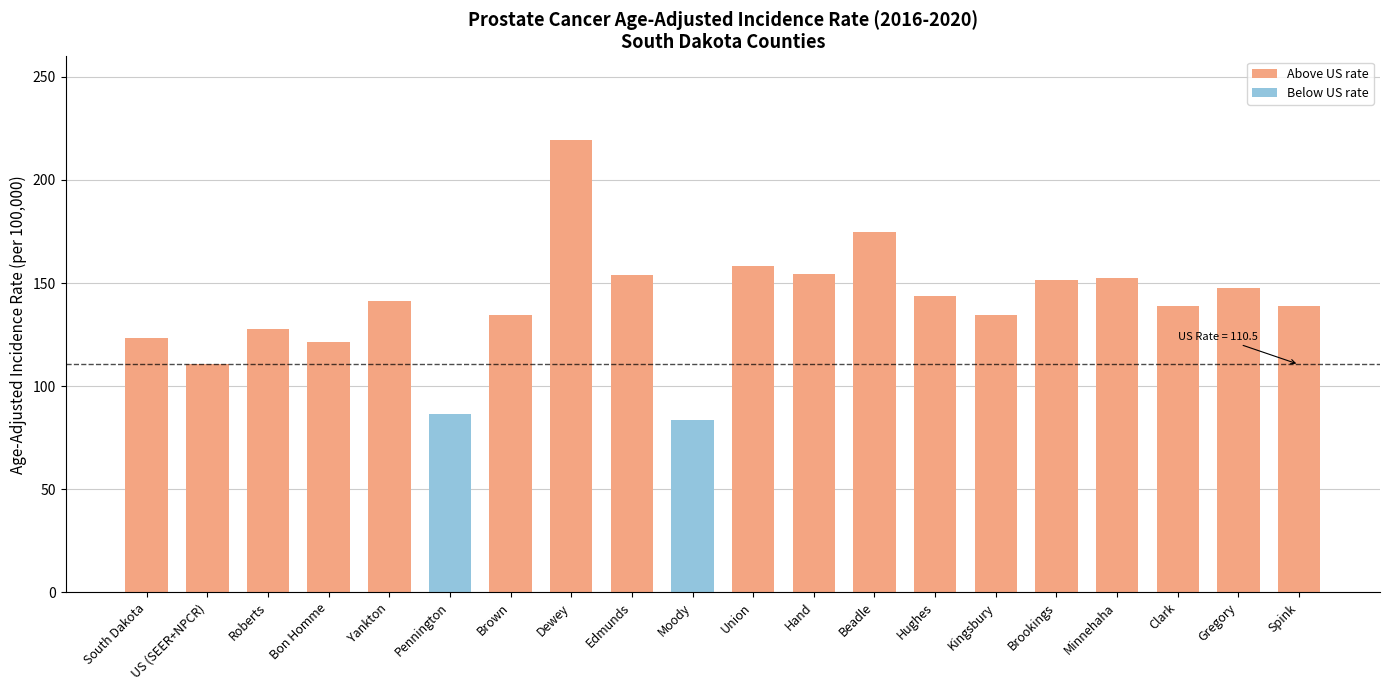

True or false: the data shows 25.8 at Pennington.

False